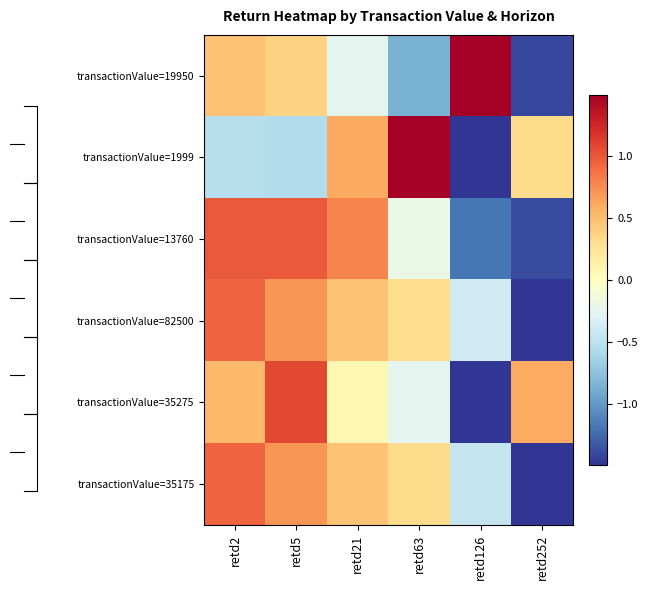

How many data points does each series have?

6